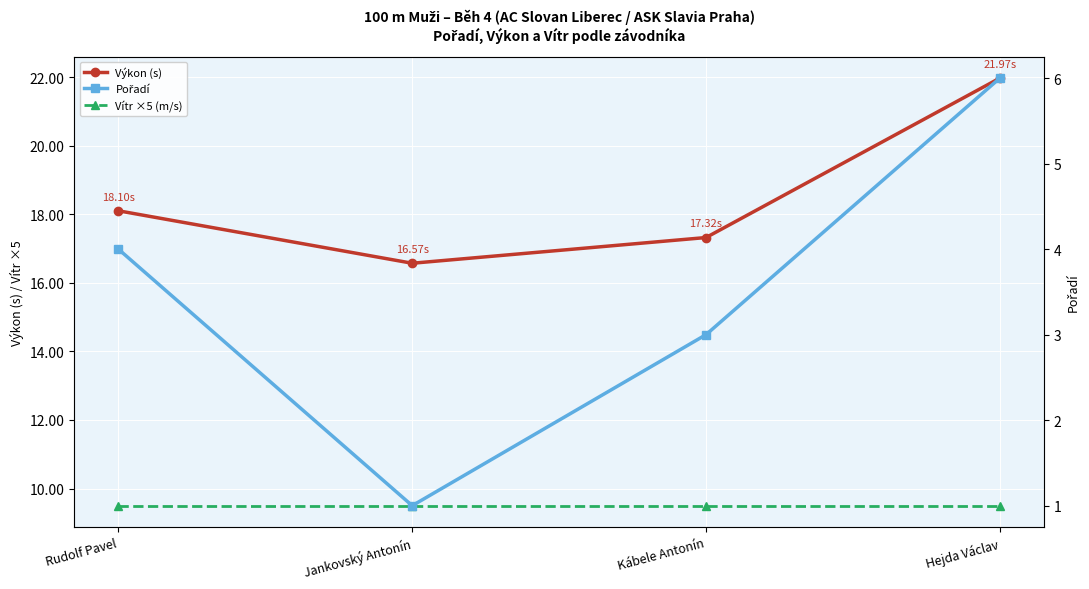

Is it true that Vítr ×5 (m/s) equals 9.5 at Kábele Antonín?

True